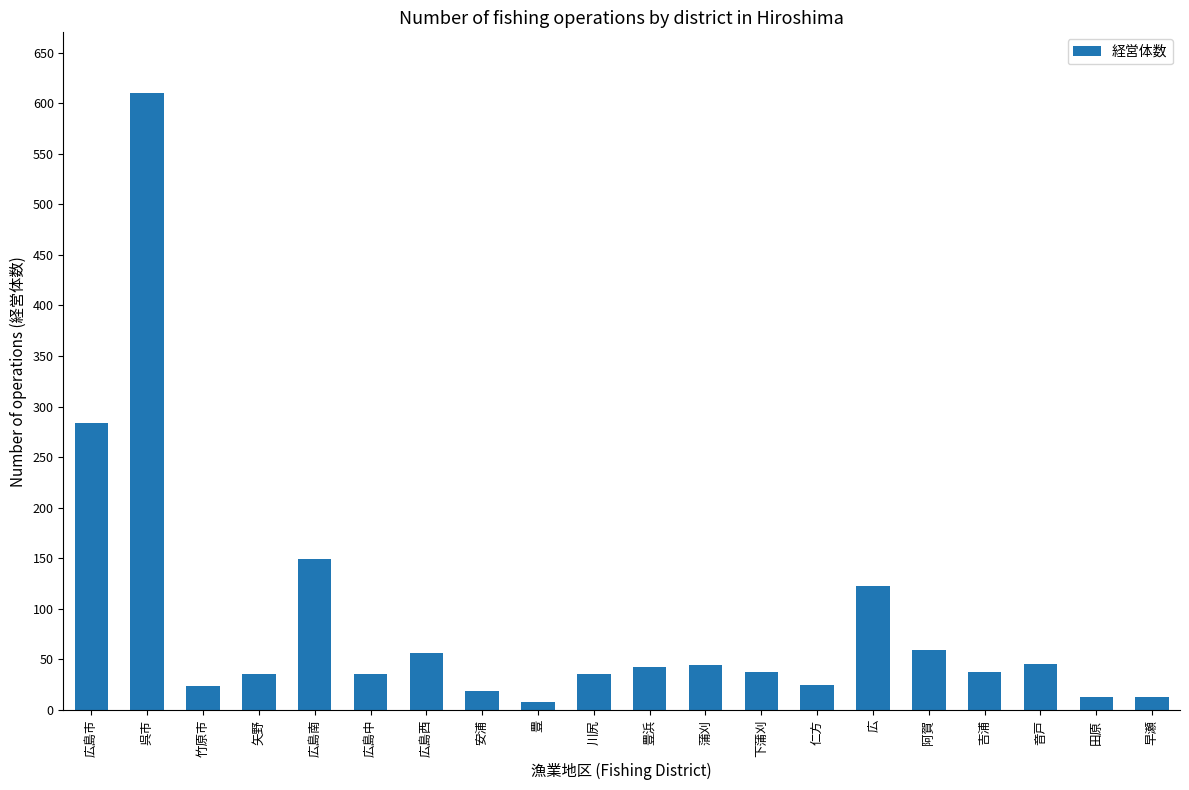

What is the value of the 16th bar from the left?

59